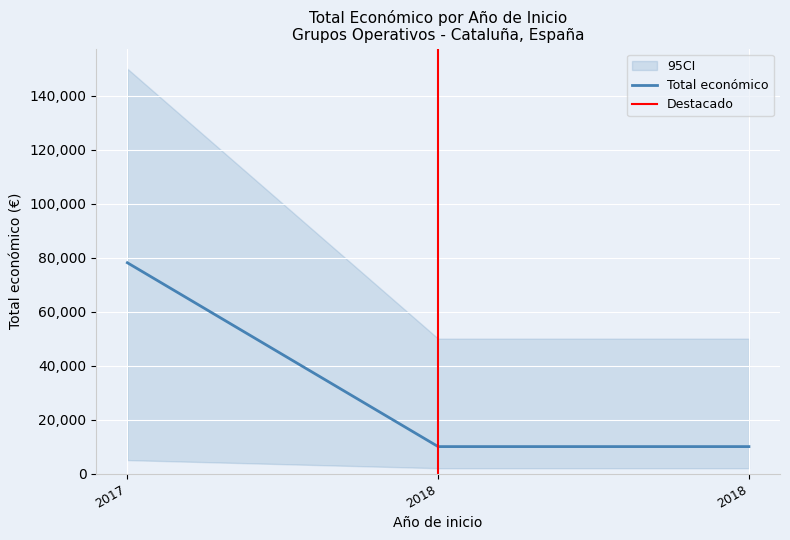

What is the difference between the maximum and second lowest values?

68116